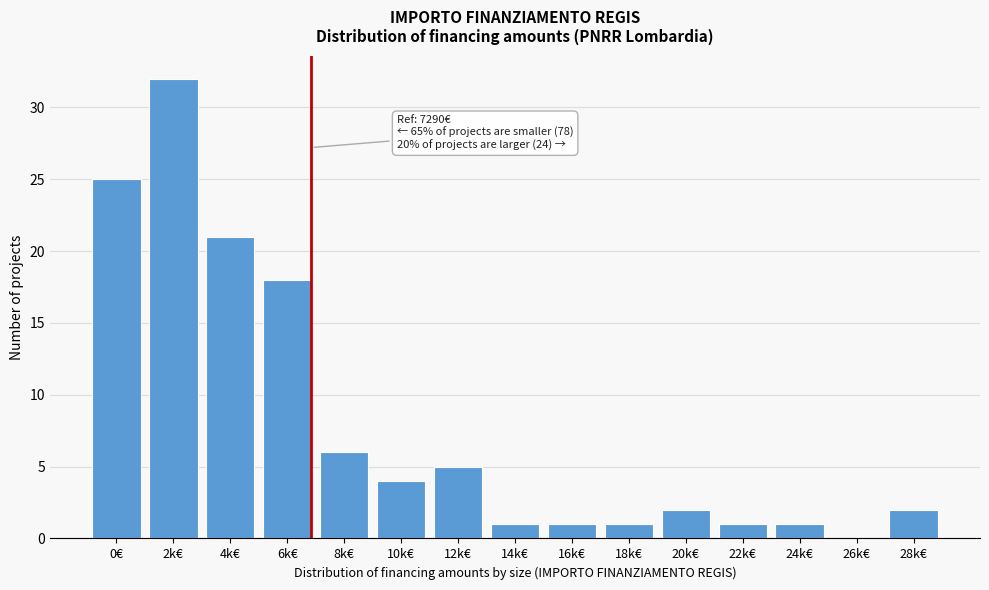

Reading left to right, extract all data points from this chart.

0€=25	2k€=32	4k€=21	6k€=18	8k€=6	10k€=4	12k€=5	14k€=1	16k€=1	18k€=1	20k€=2	22k€=1	24k€=1	26k€=0	28k€=2